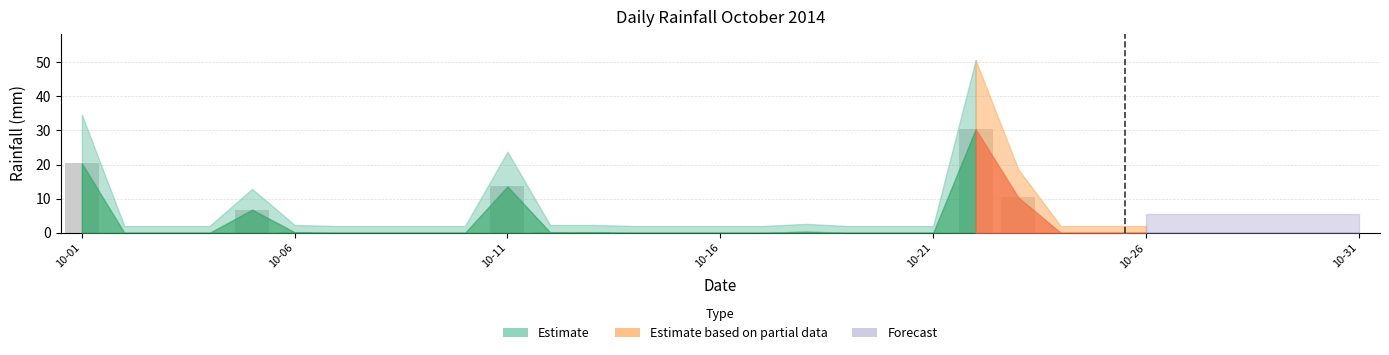

What is the sum of all values?

82.6